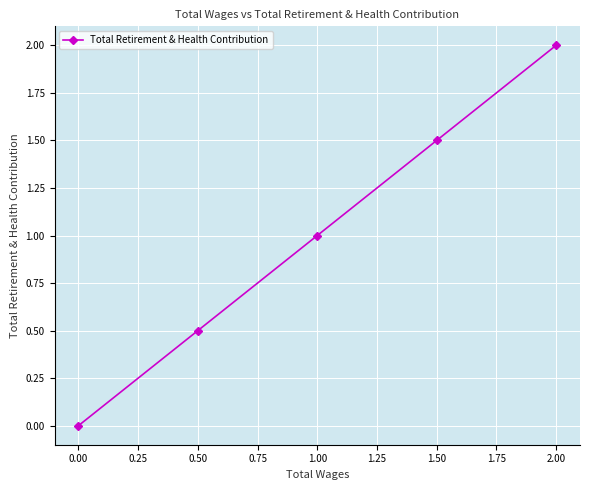

Count the values in the range 0 to 1.

3